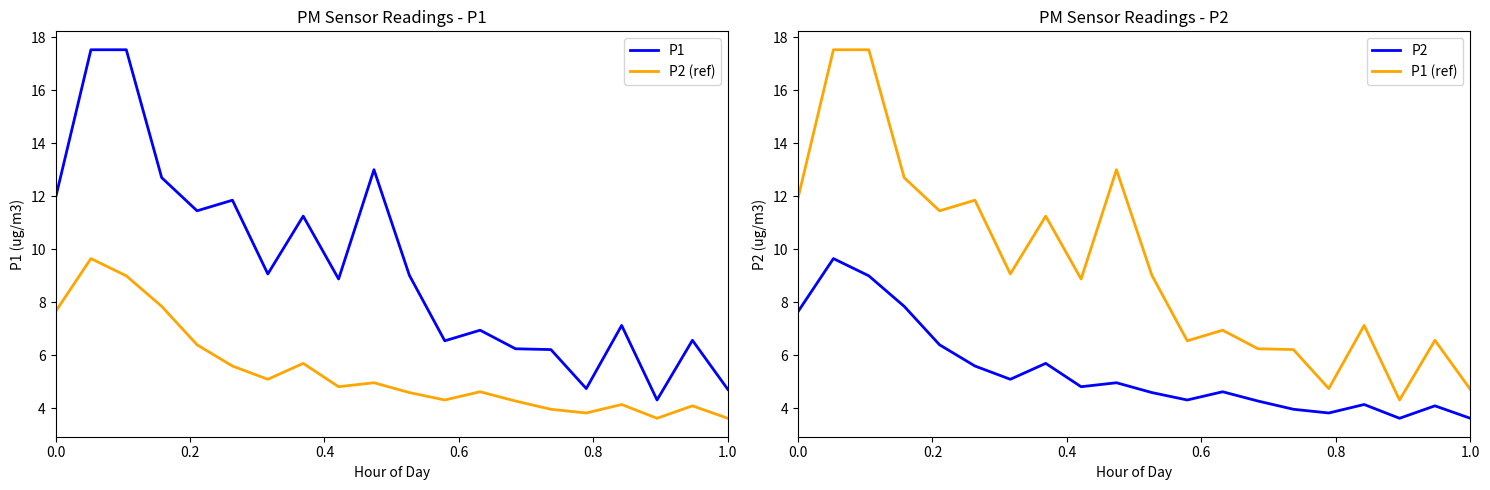

True or false: P2 (ref) and P1 cross at least once.

False